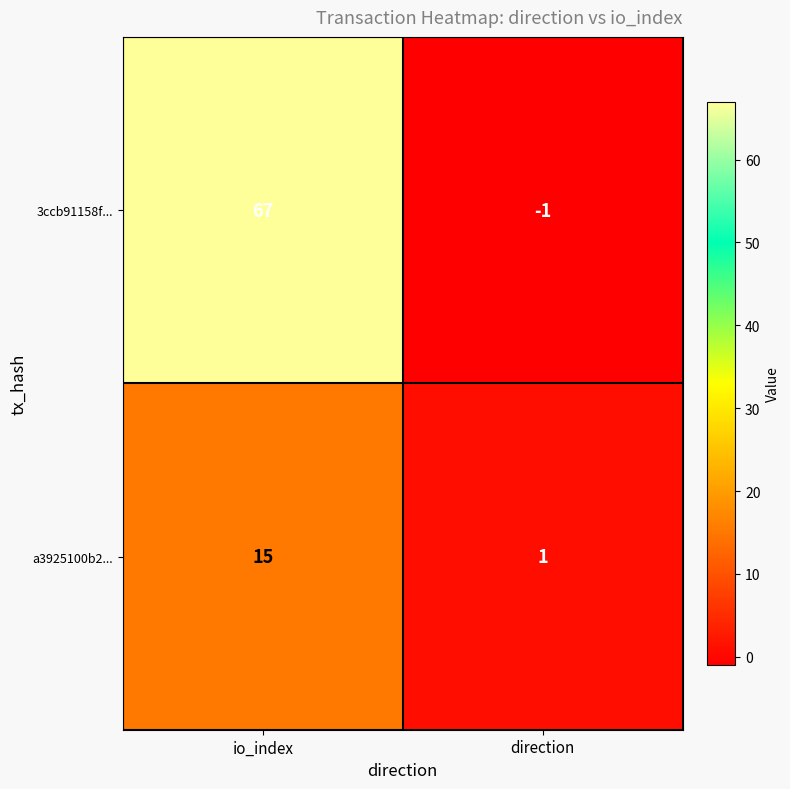

Rank the series by their maximum value, from highest to lowest.

3ccb91158f..., a3925100b2...